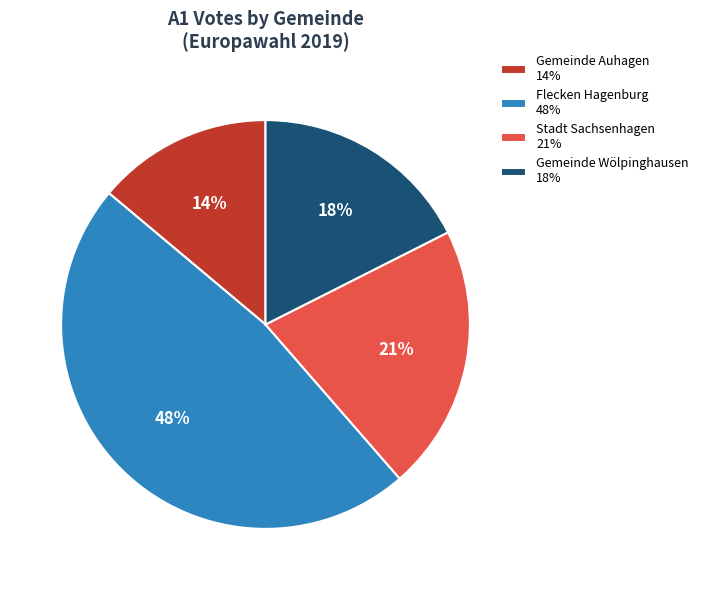

Which has a higher value, Gemeinde Wölpinghausen 18% or Flecken Hagenburg 48%?

Flecken Hagenburg 48%